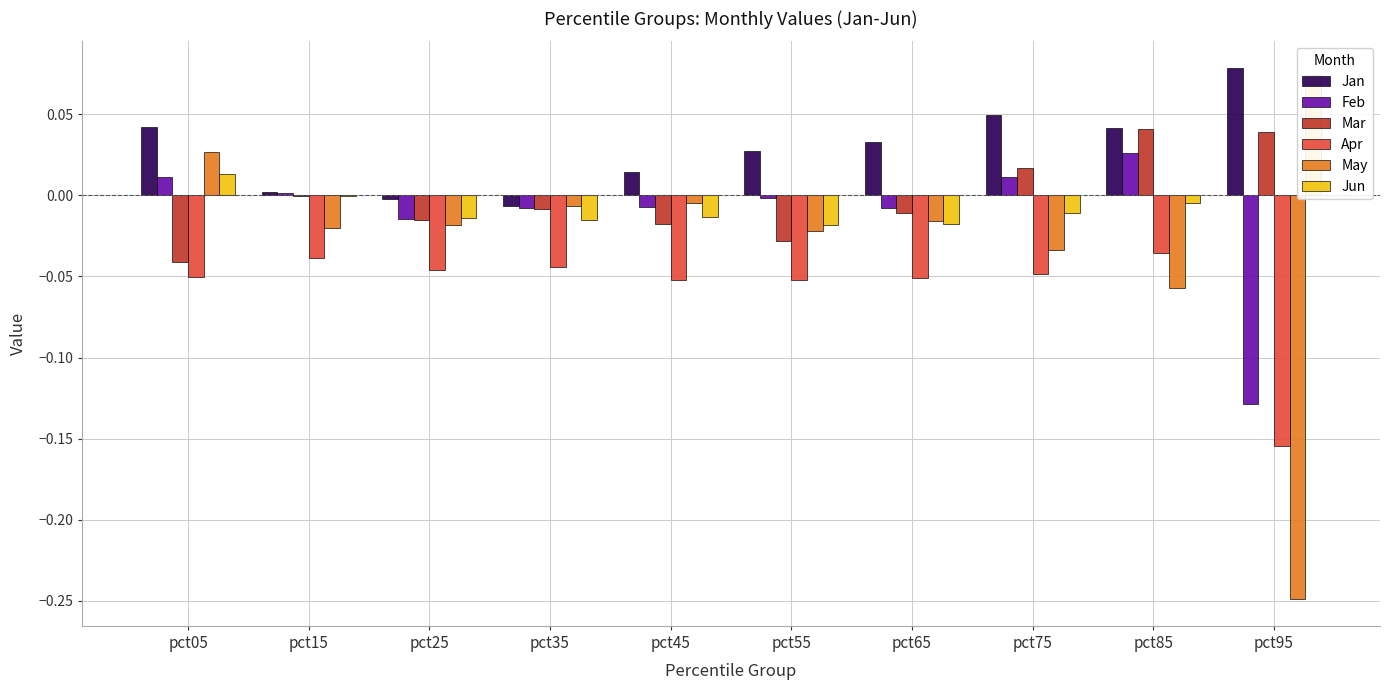

What is the total value across all series at pct65?

-0.1